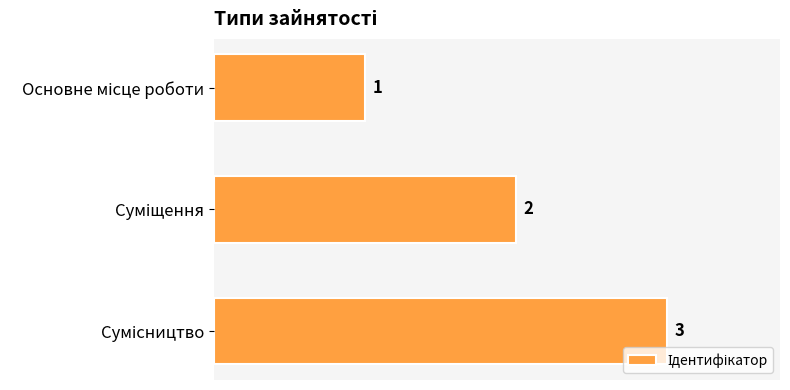

What is the greatest value displayed?

3